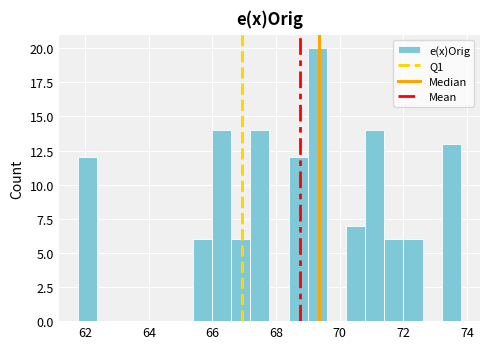

Read against the x-axis, roughly where is the centre of the tallest bar?

69.2